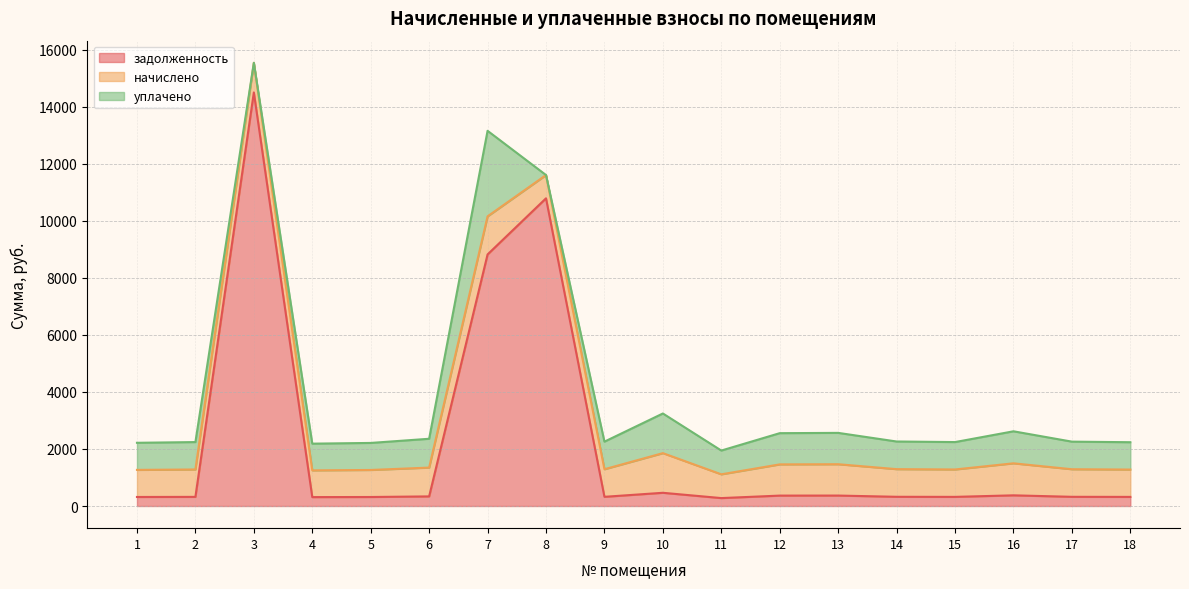

Rank the series at 14 from lowest to highest value.

задолженность, начислено, уплачено